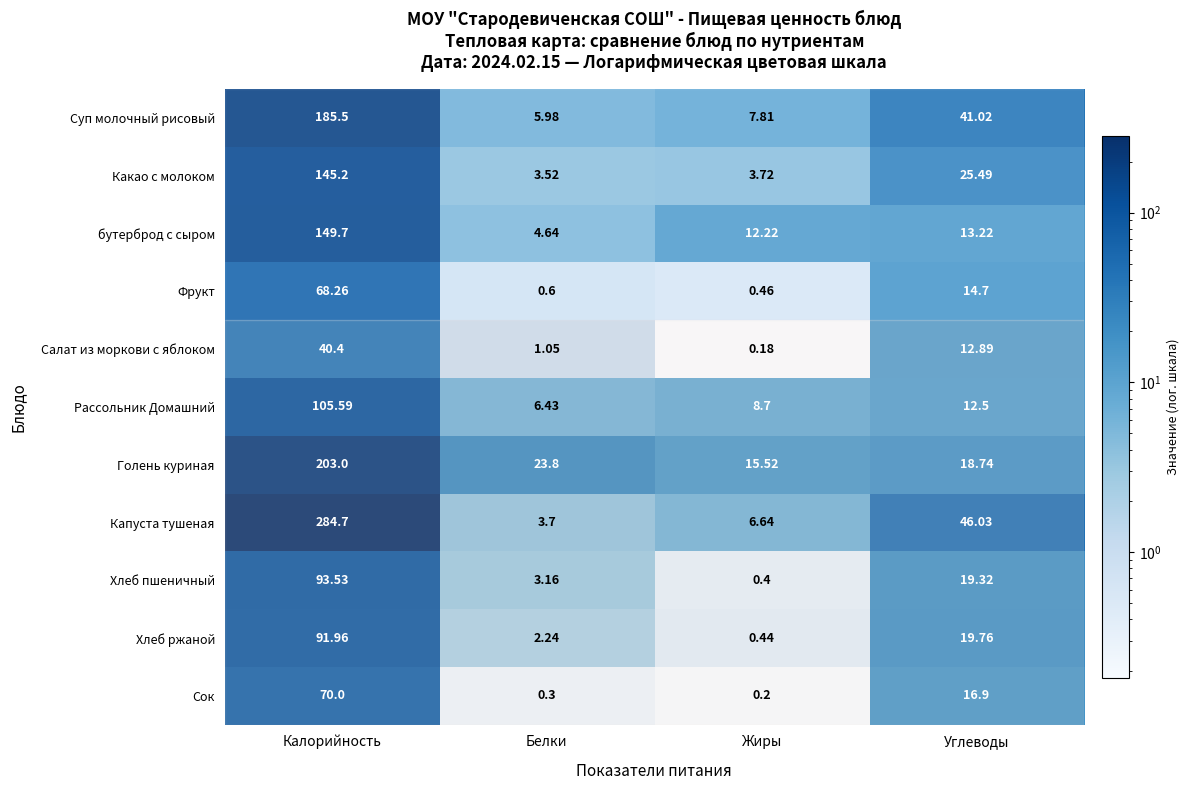

At which category is the sum across all series the highest?

Калорийность